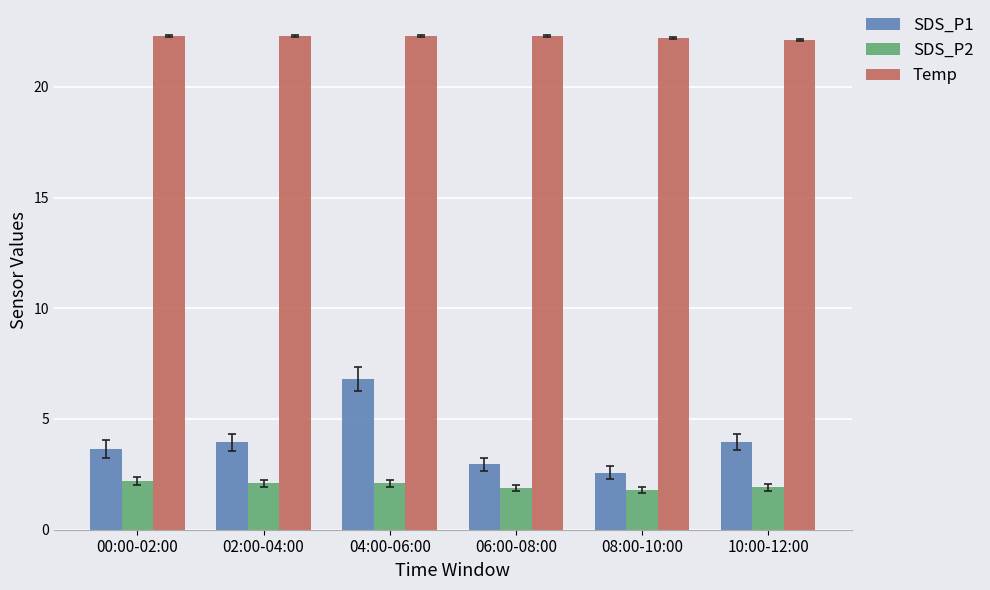

Between 02:00-04:00 and 06:00-08:00, which series saw the biggest shift?

SDS_P1